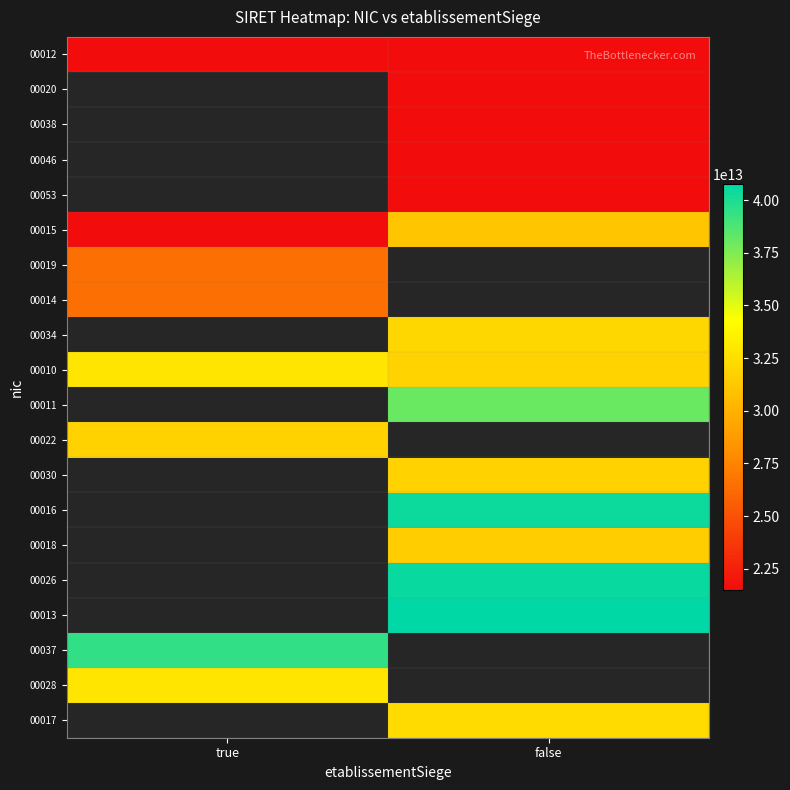

List the series in order of their peak value, lowest first.

00012, 00020, 00038, 00046, 00053, 00019, 00014, 00015, 00034, 00010, 00011, 00022, 00030, 00016, 00018, 00026, 00013, 00028, 00037, 00017